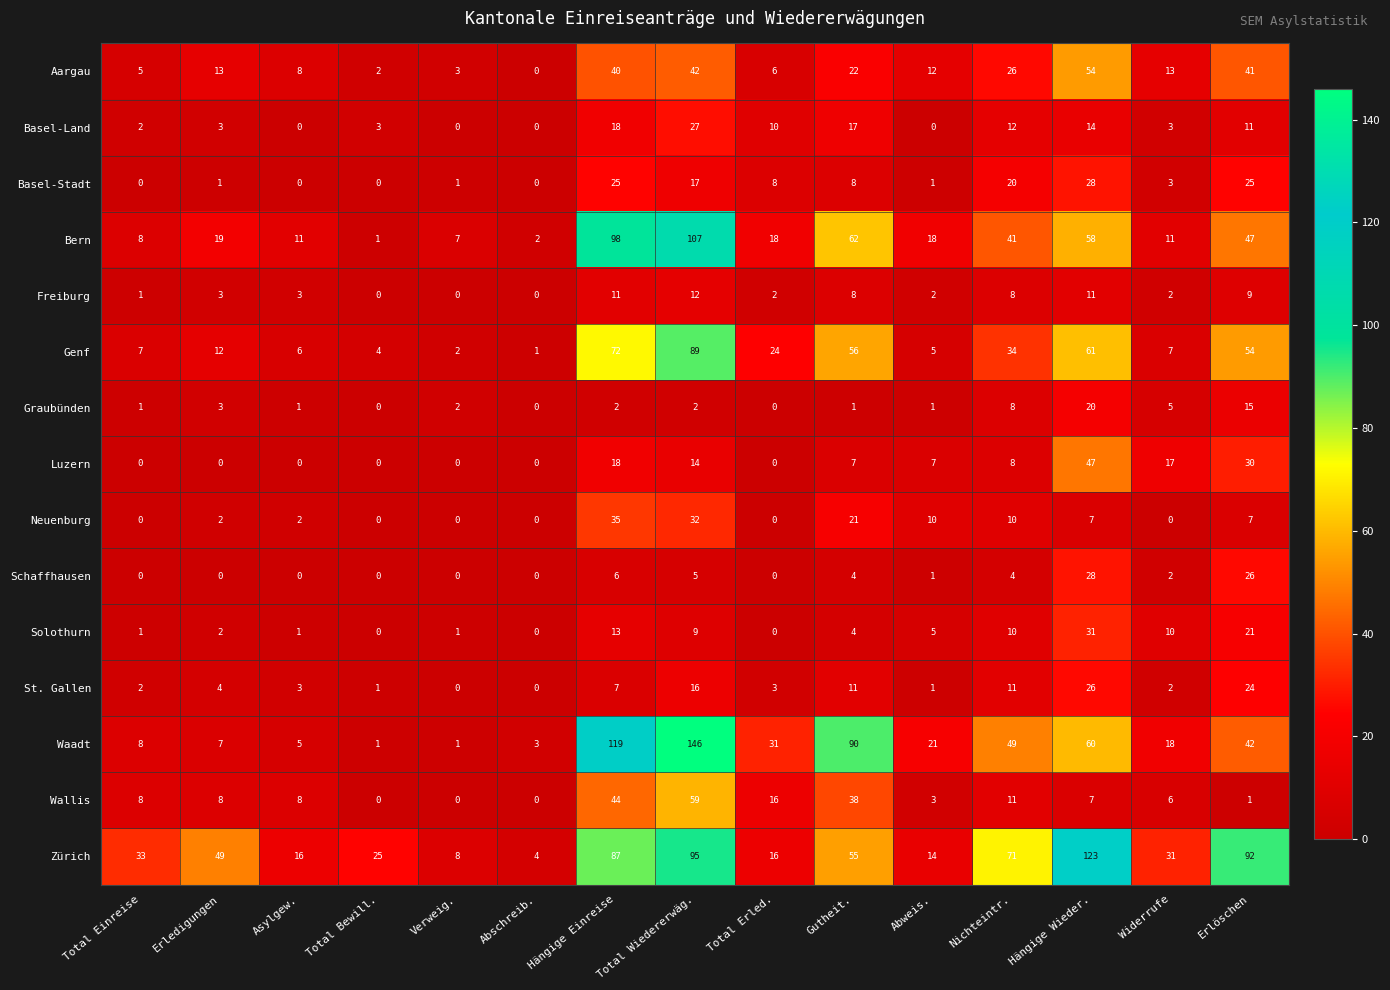

At how many categories does at least one series exceed 17?

12